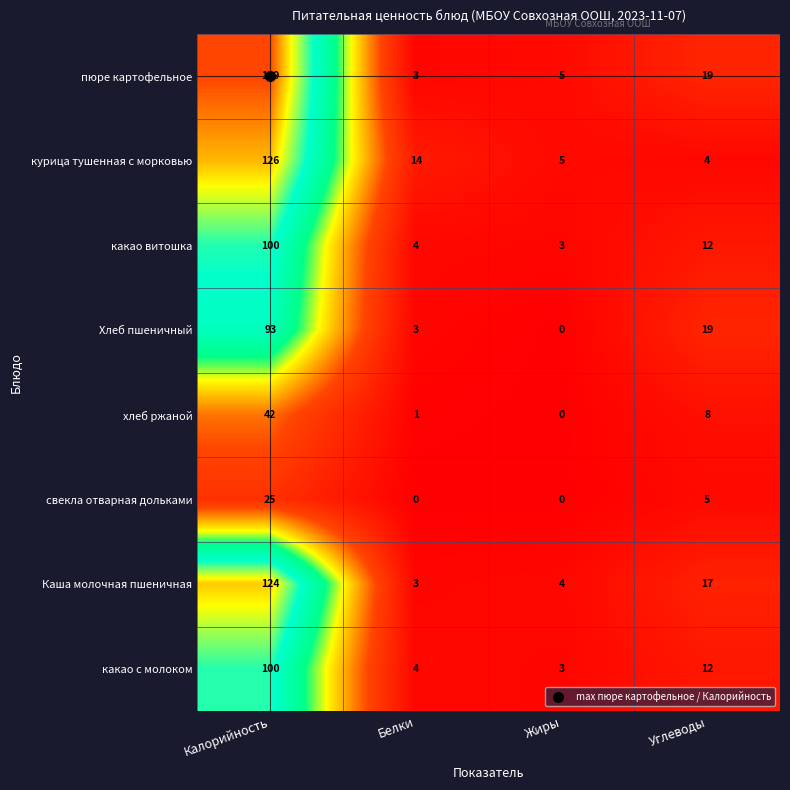

Where is какао витошка nearest to the value 51?

Углеводы